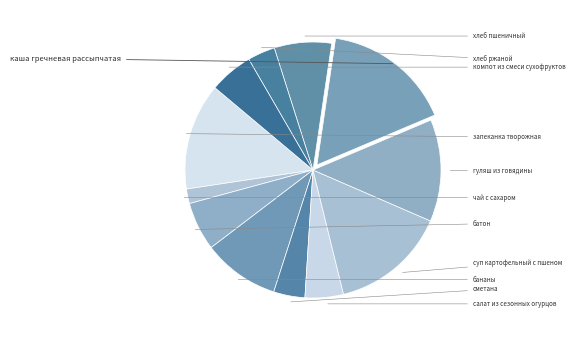

Count the number of slices in the pie.

12